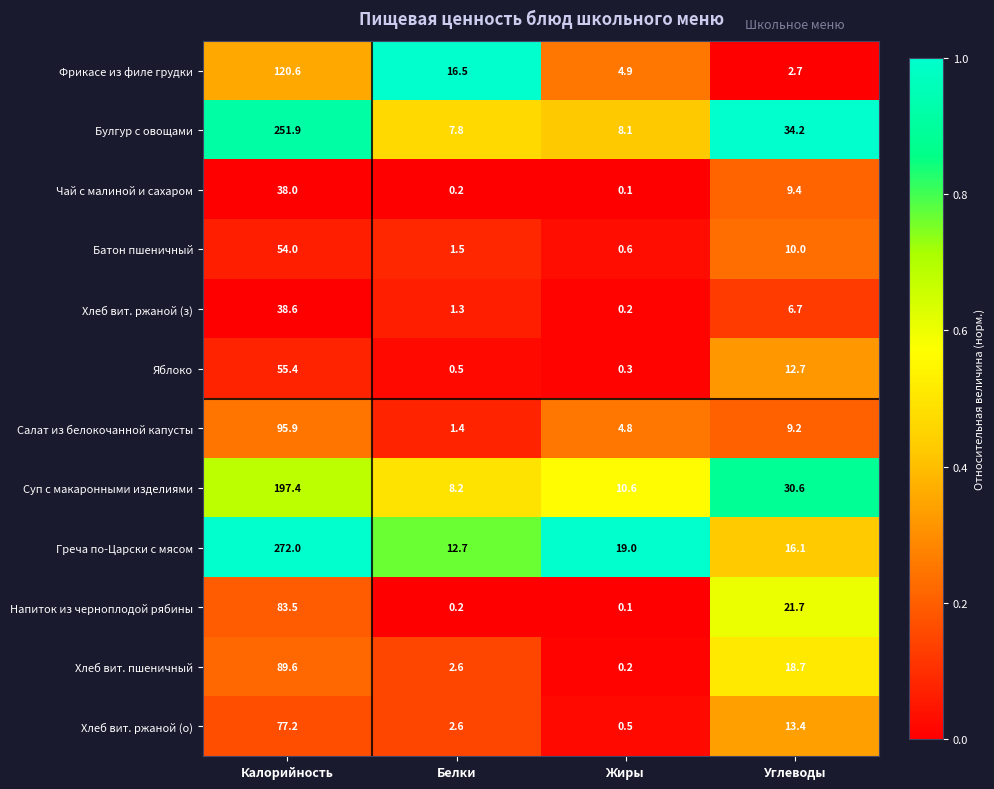

Which series has the largest range (max minus min)?

Греча по-Царски с мясом